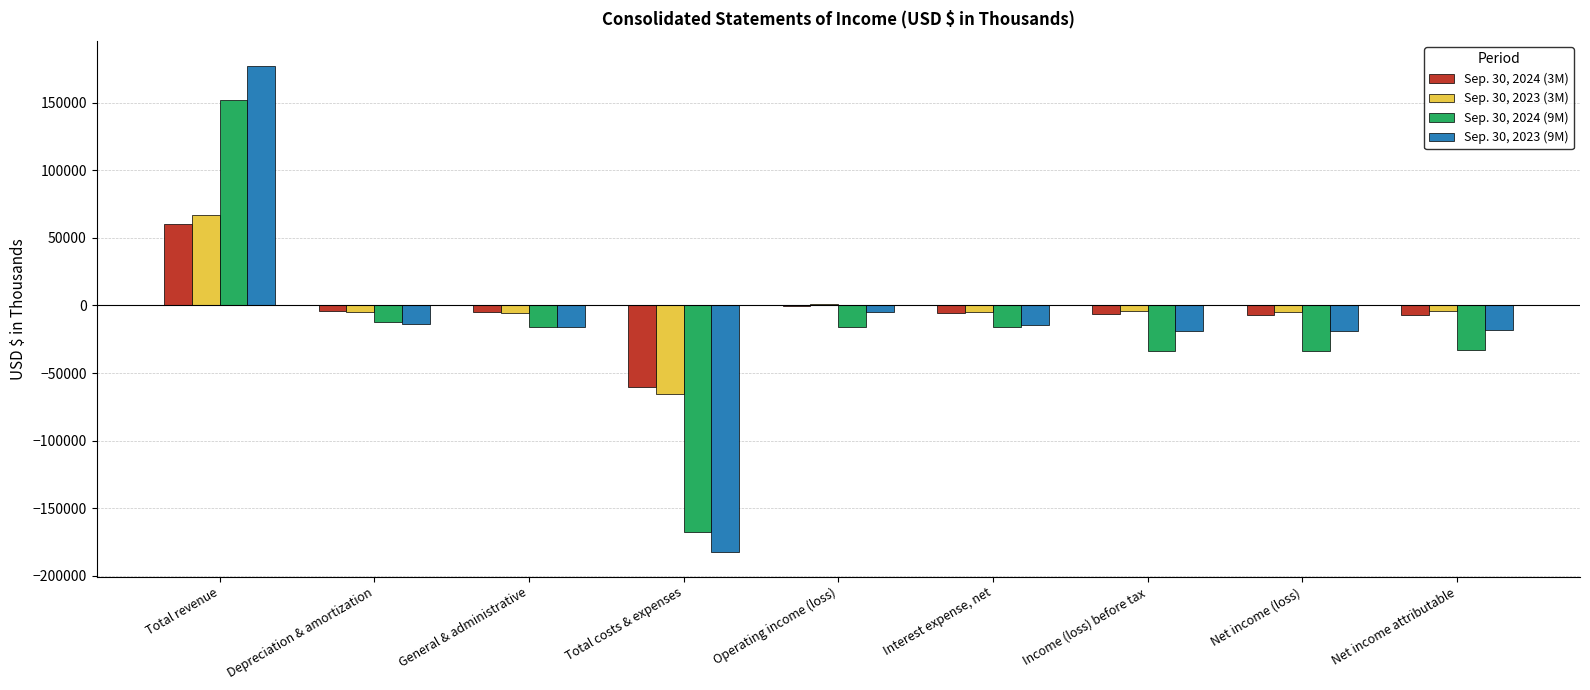

Which category has the highest value across all series?

Total revenue